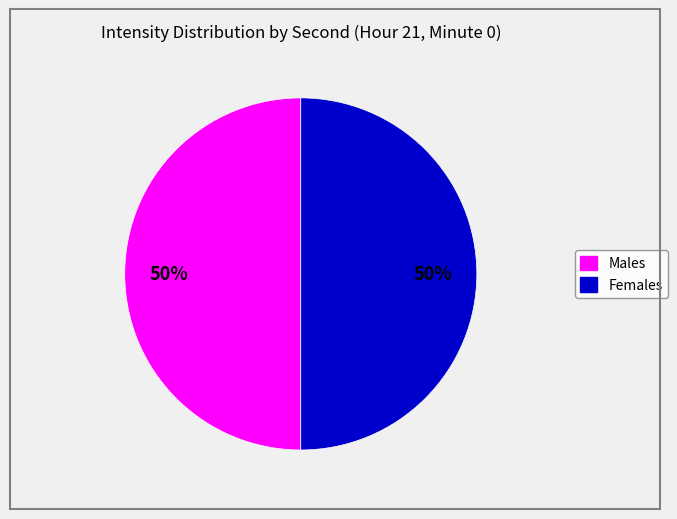

How many slices are in this pie chart?

2